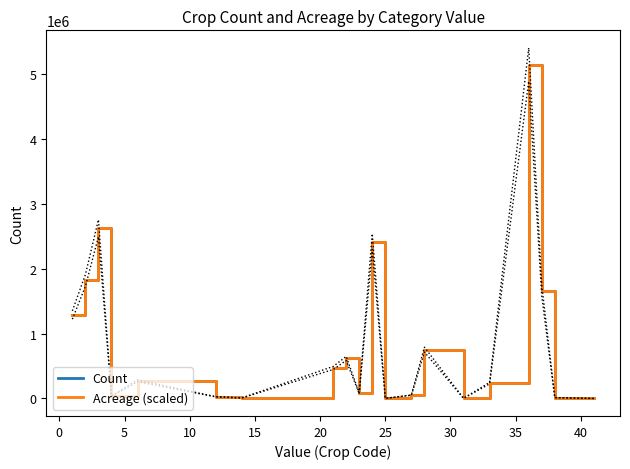

How many interior local peaks does the Count series have?

6